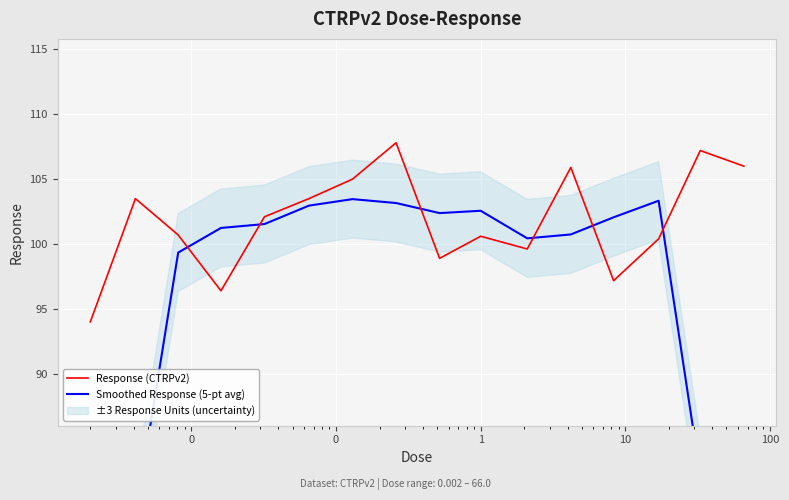

What is the minimum value for Response (CTRPv2)?

94.0